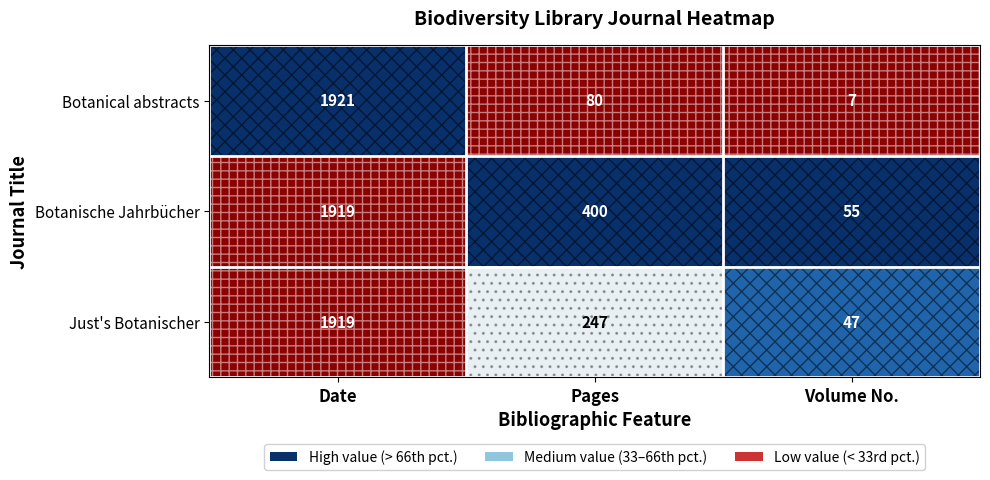

Between Date and Volume No., which series saw the biggest shift?

Botanical abstracts